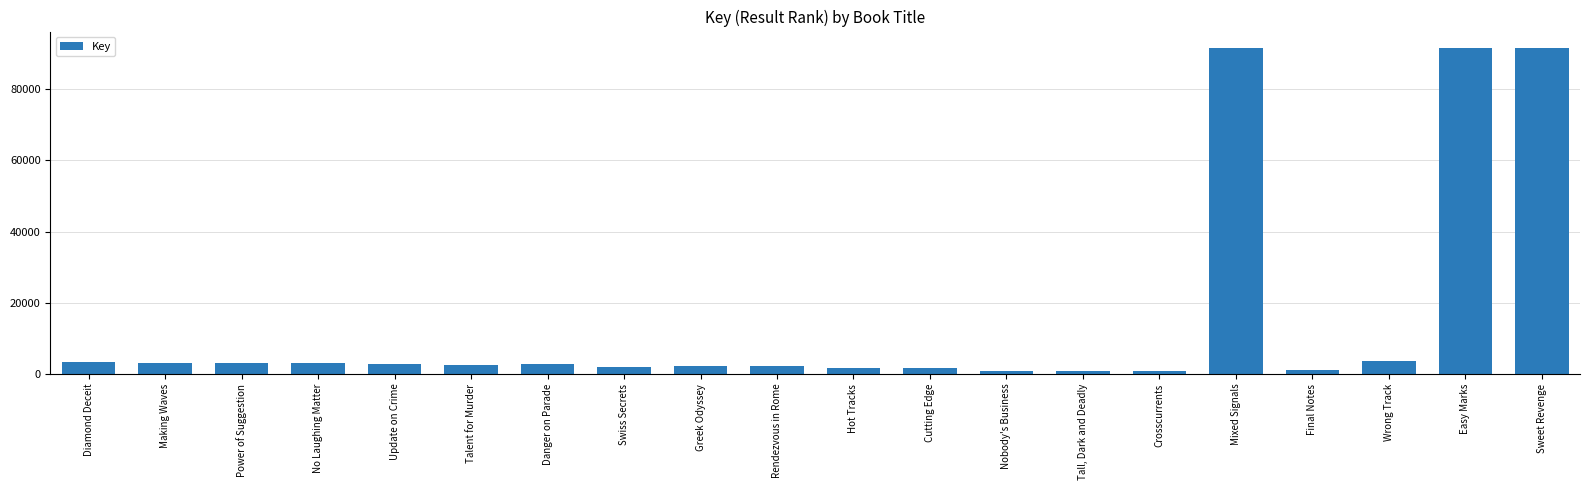

What is the label of the 8th bar from the right?

Nobody's Business